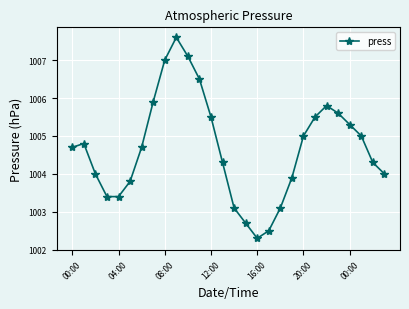

What is the value of the 16th point from the left?

1002.7